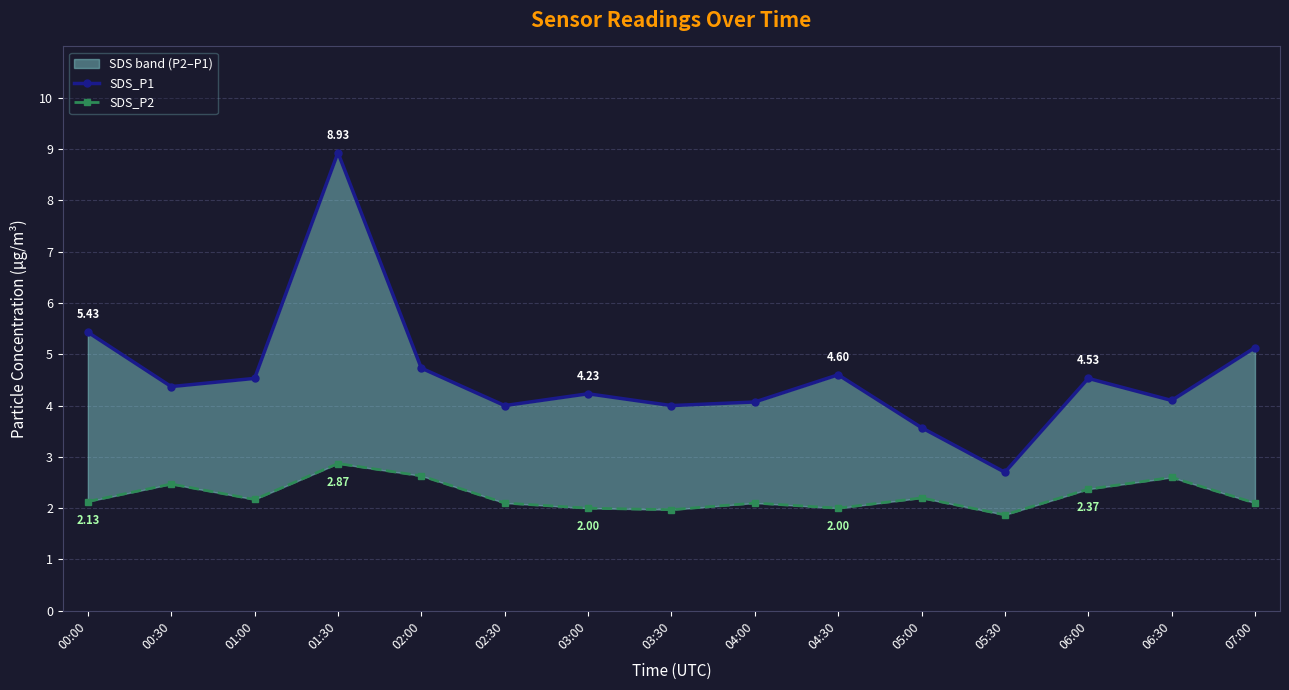

What position from the left is 05:30?

12